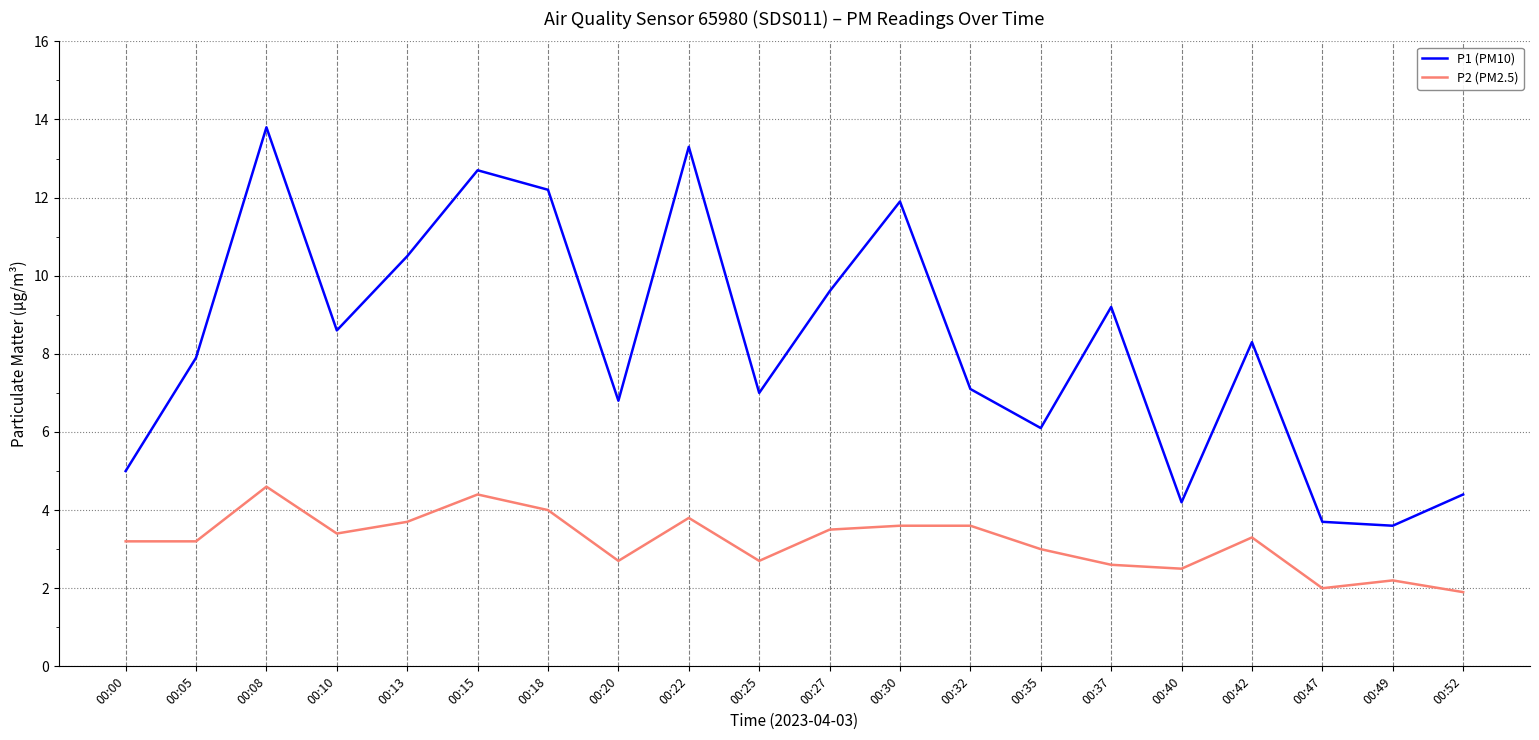

In P1 (PM10), how many points are lower than both neighbors (excluding endpoints)?

6